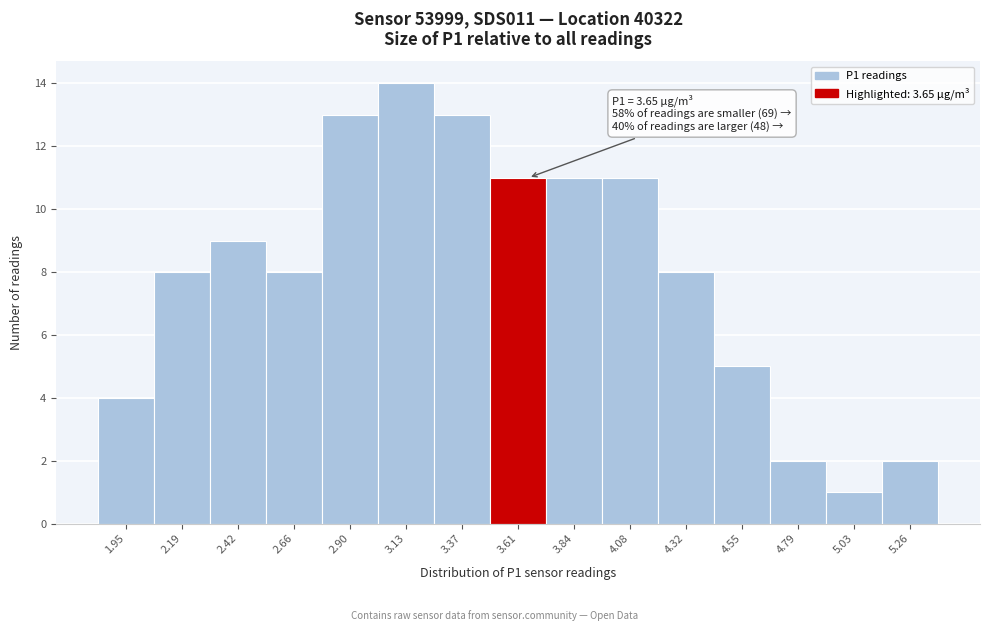

Reading left to right, transcribe all the data shown in this chart.

4	8	9	8	13	14	13	11	11	11	8	5	2	1	2